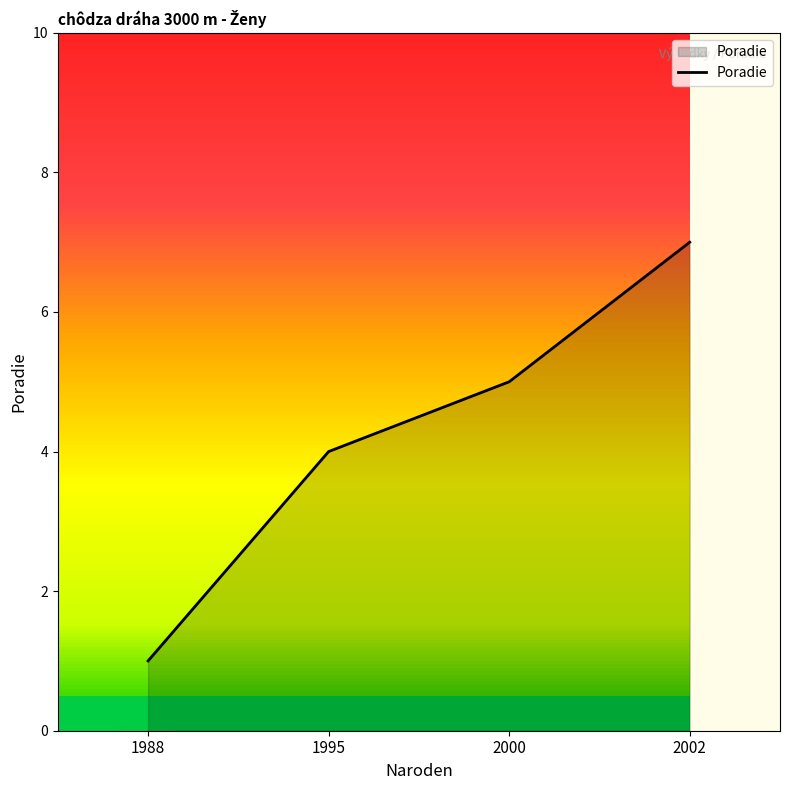

Which has a higher value, 1995 or 2000?

2000